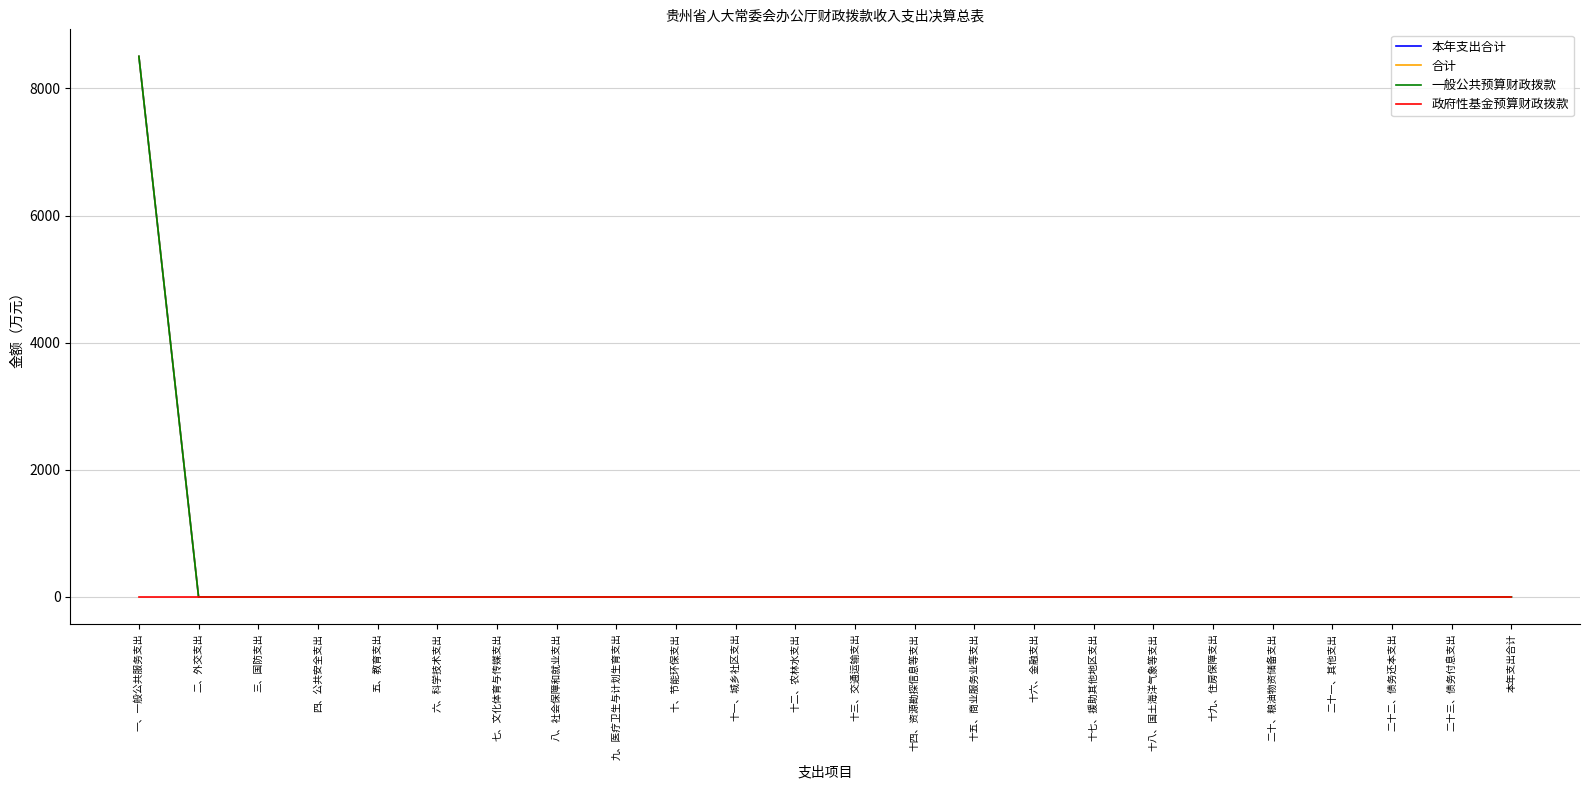

True or false: 政府性基金预算财政拨款 has more than 0 points higher than both neighbors.

False